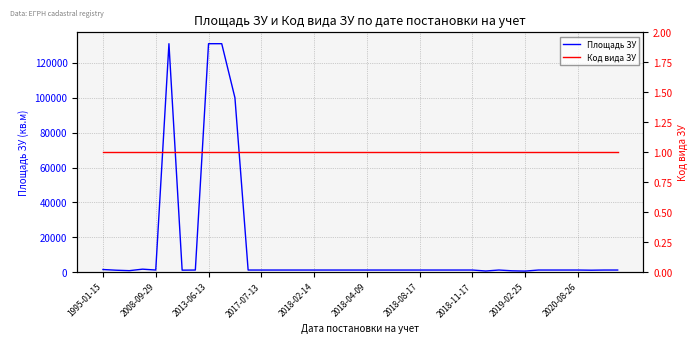

How many data points in Площадь ЗУ are less than 1200?

7